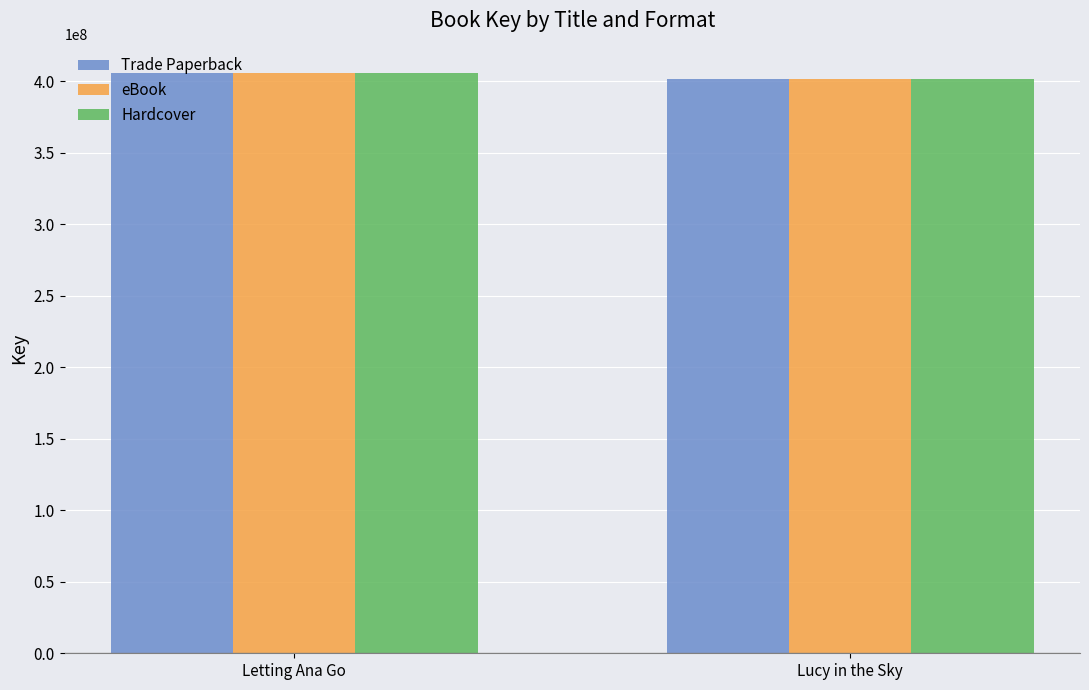

What position from the right is Lucy in the Sky?

1